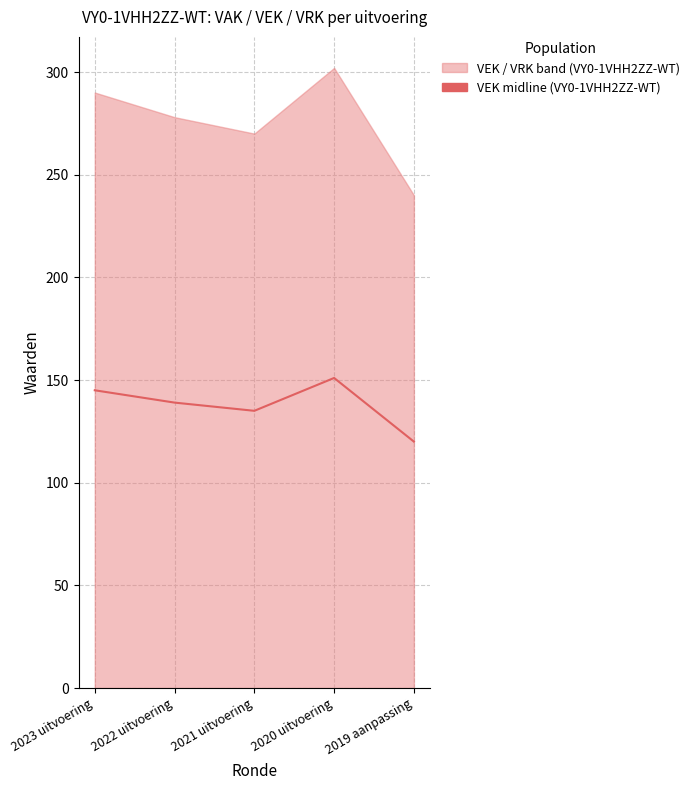

How many data points are less than 139?

2